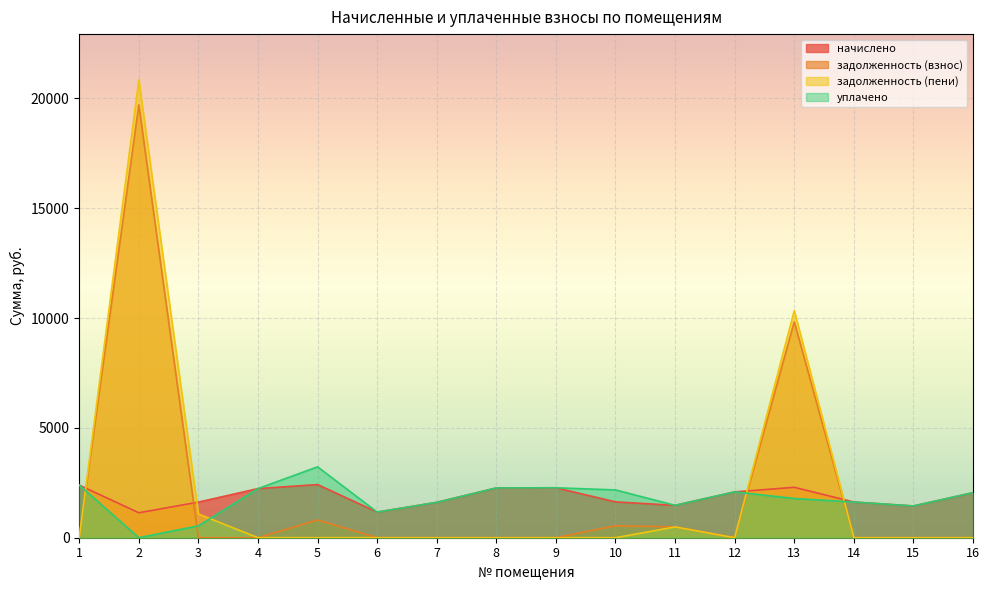

True or false: начислено and уплачено intersect in this chart.

False